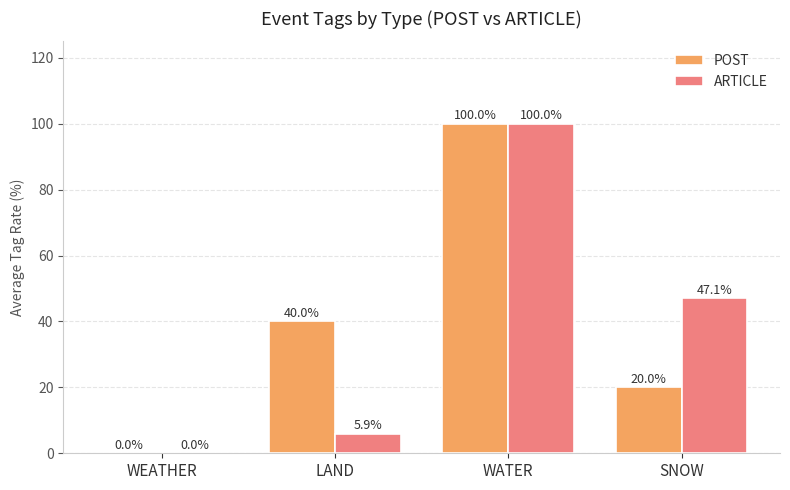

At which category is the sum across all series the highest?

WATER